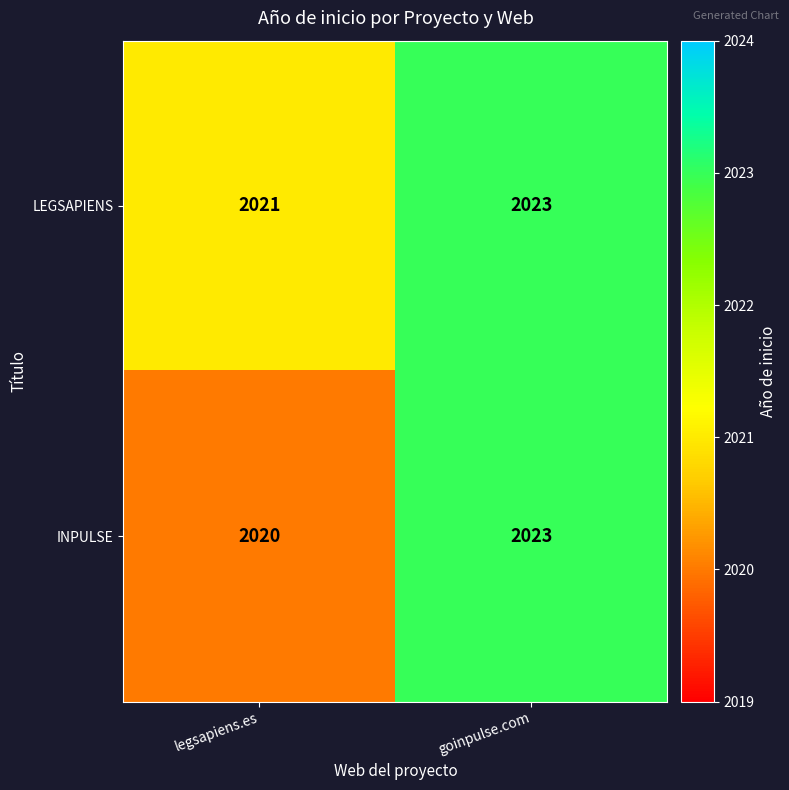

Which series has the largest range (max minus min)?

INPULSE